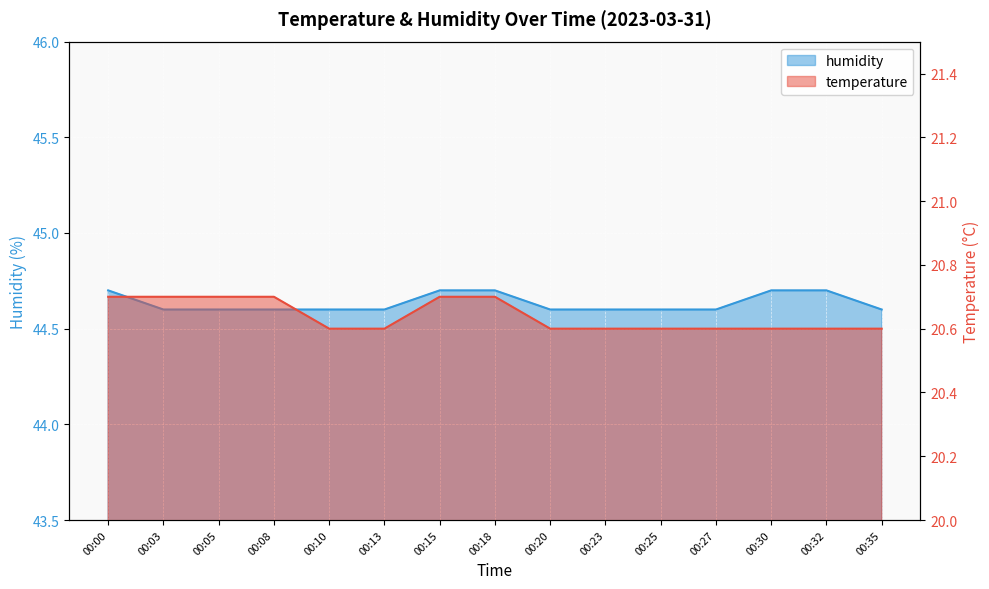

True or false: temperature has a value of 20.6 at 00:10.

True